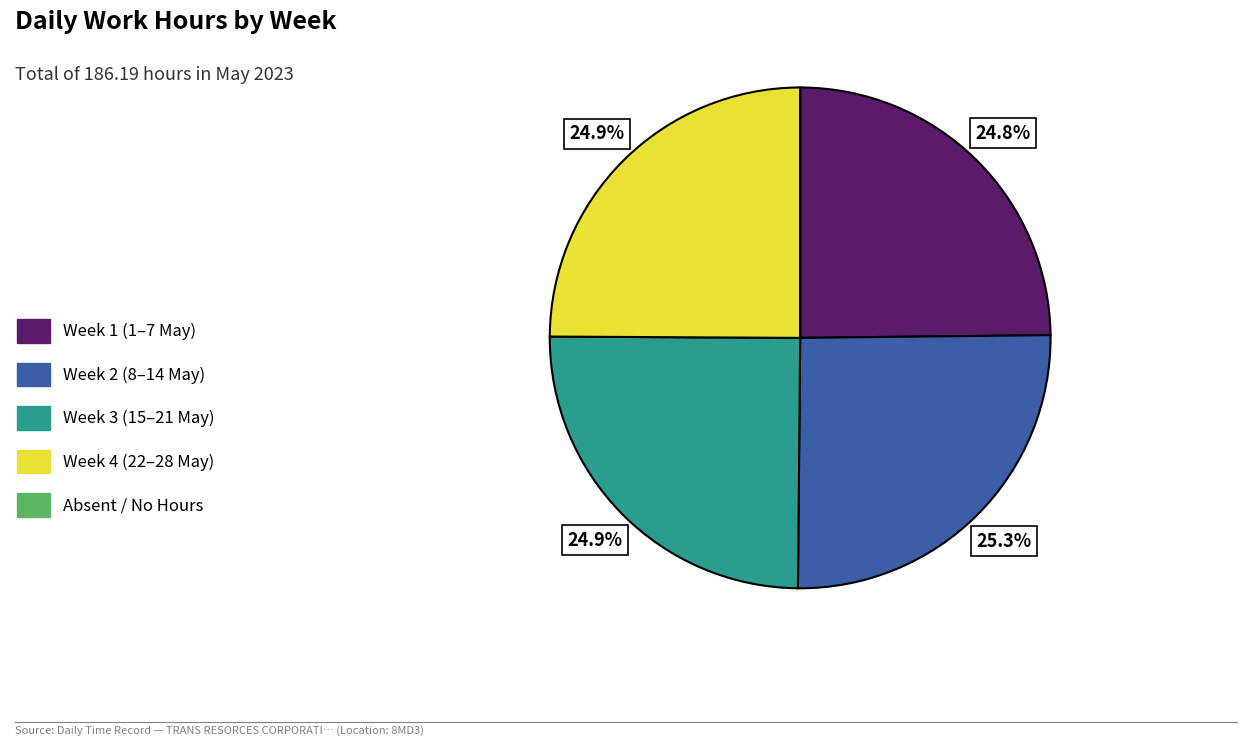

What portion of the pie excludes Week 4 (22–28 May)?

75.1%